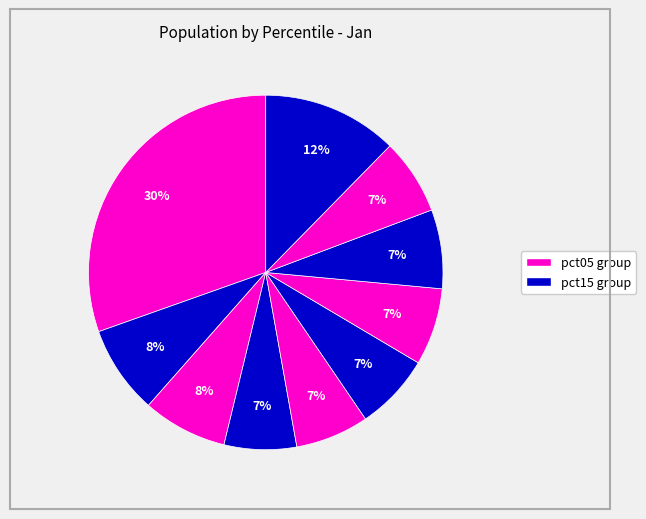

How many slices are in this pie chart?

10